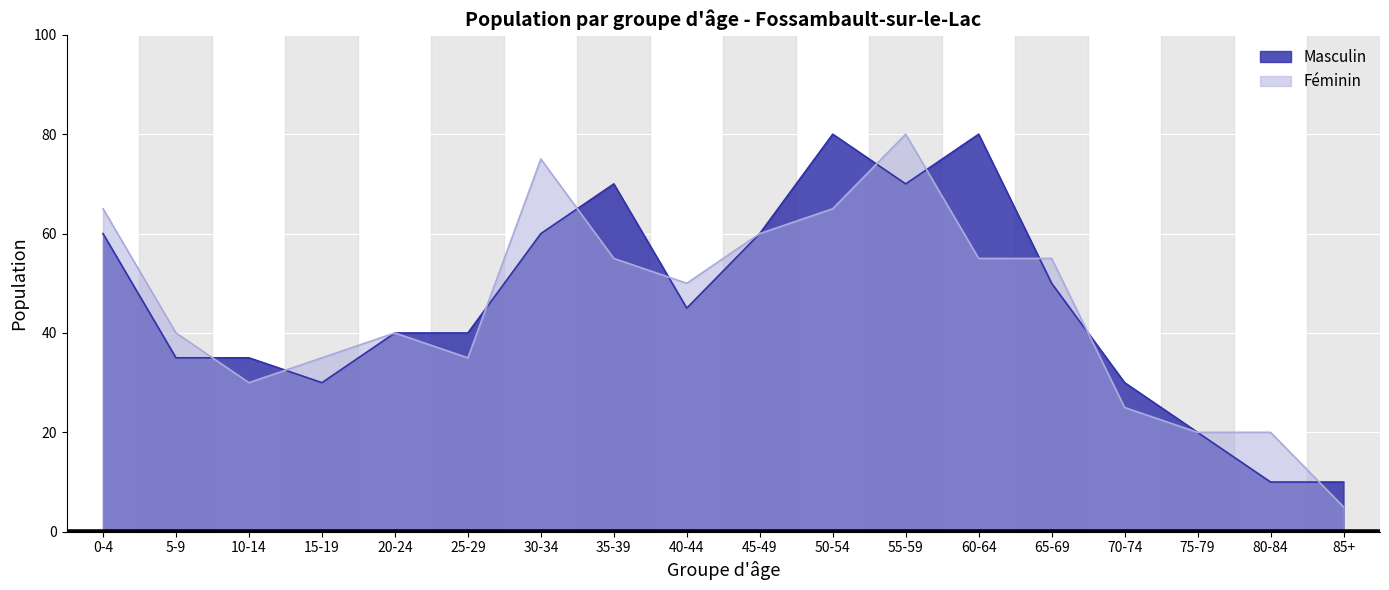

What is the difference between the maximum and minimum values in the Féminin series?

75